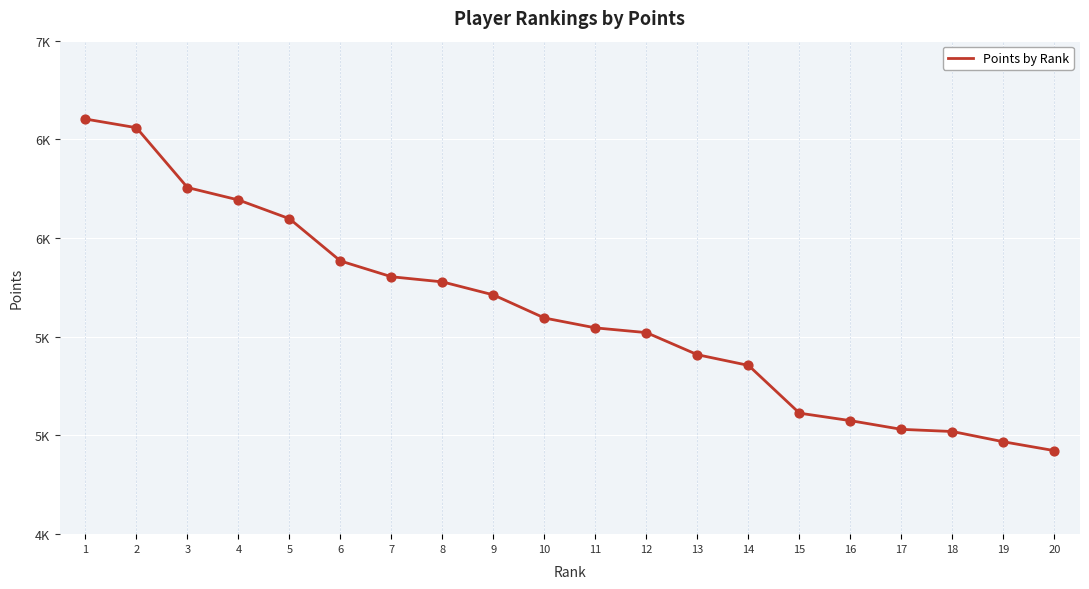

Is this an area chart (filled region under the line)?

No